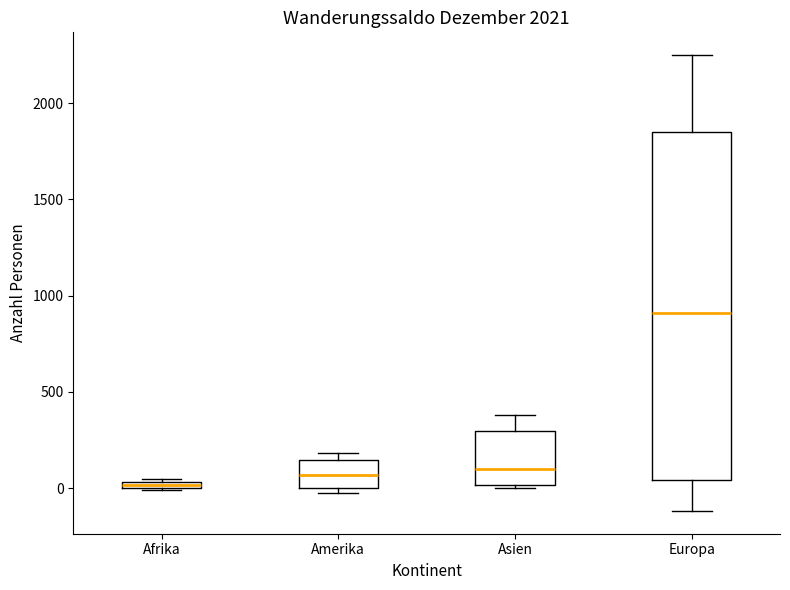

Comparing the boxes themselves (not the whiskers), which one is the tallest?

Europa